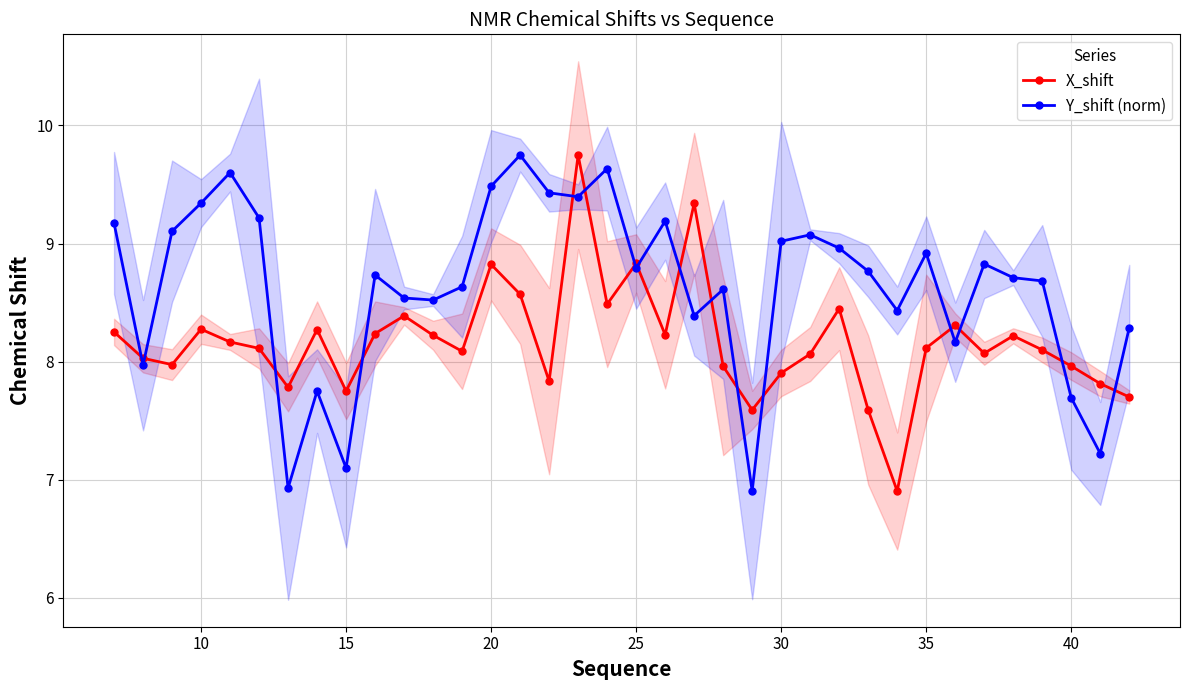

Where is the first local maximum for X_shift?

10